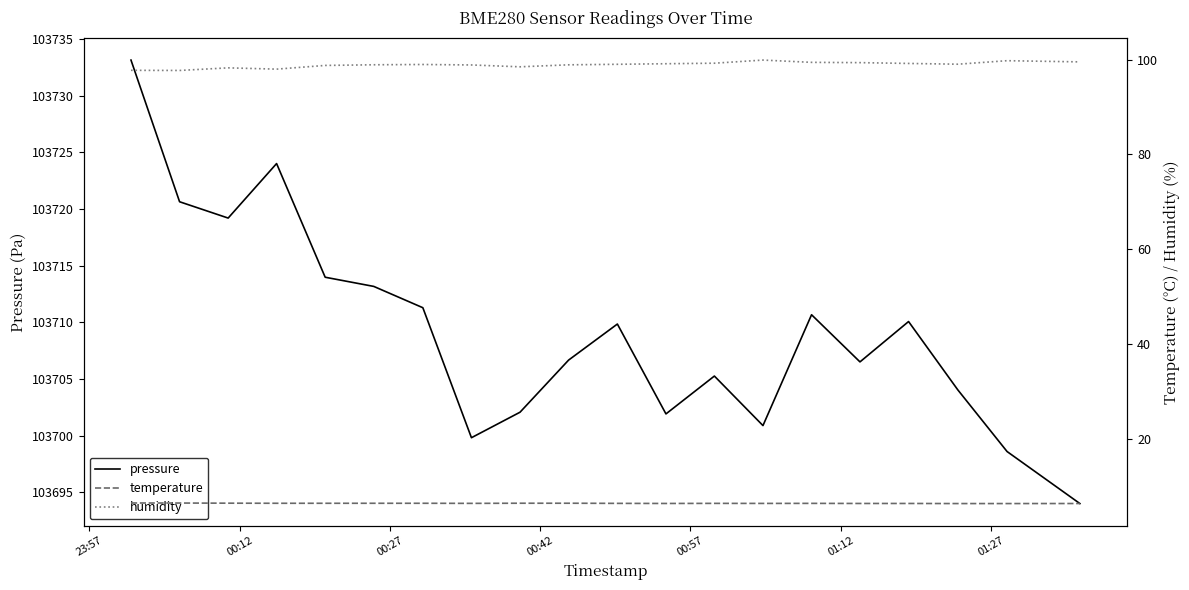

What is the lowest value of the pressure series?

103694.0